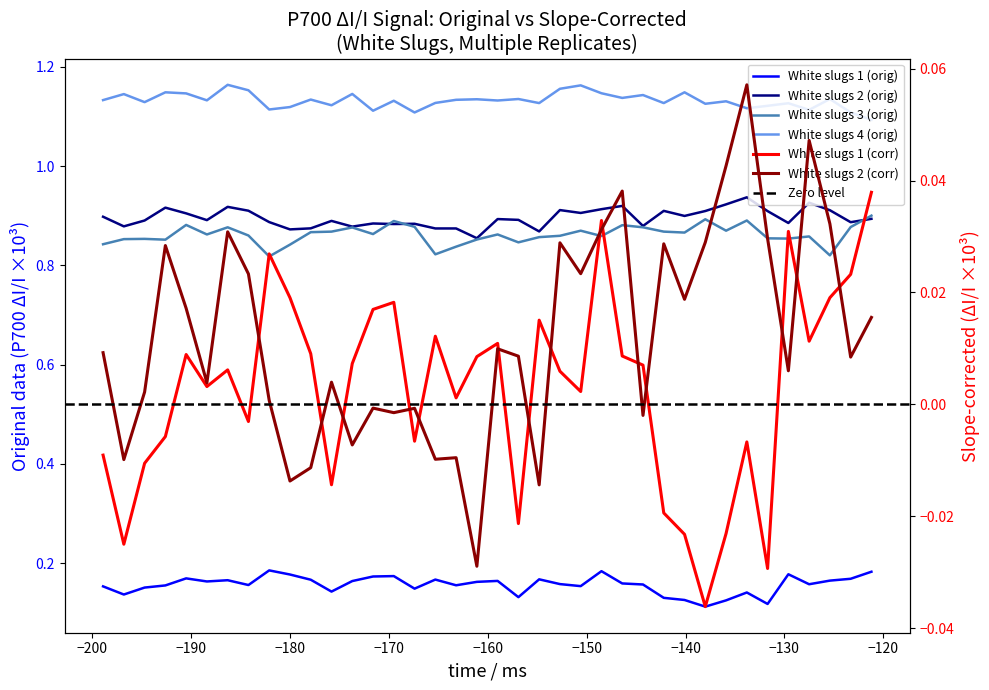

How many lines are shown in the chart?

6